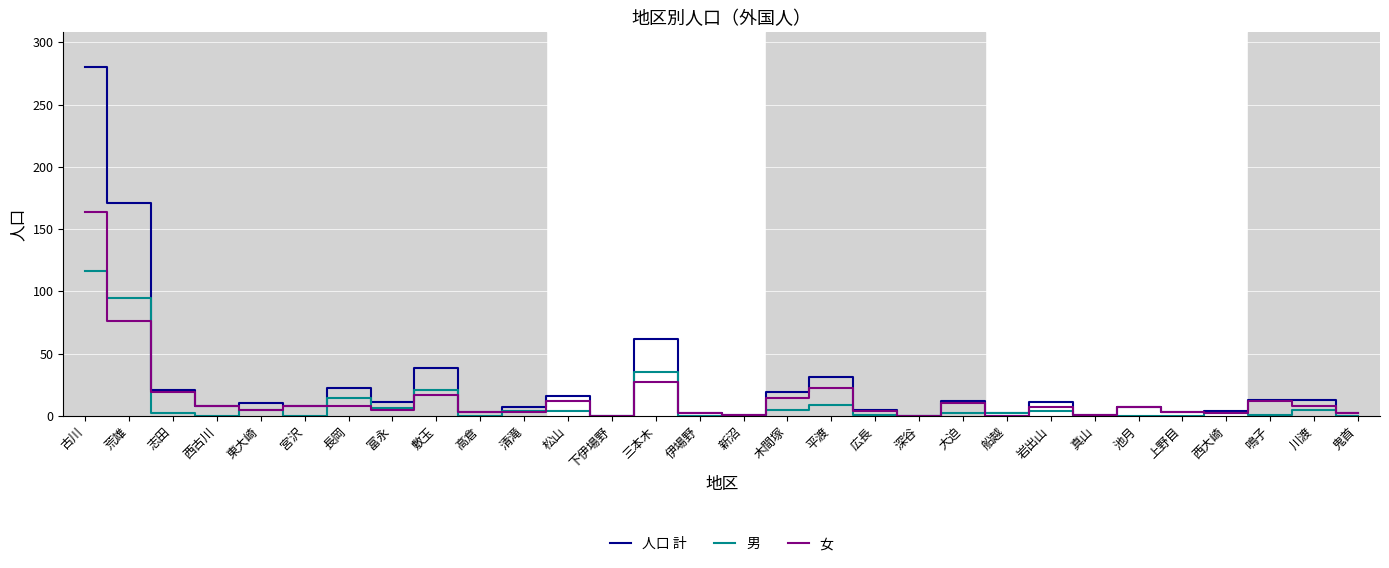

Read the 男 value at 平渡, to the nearest 5.

10